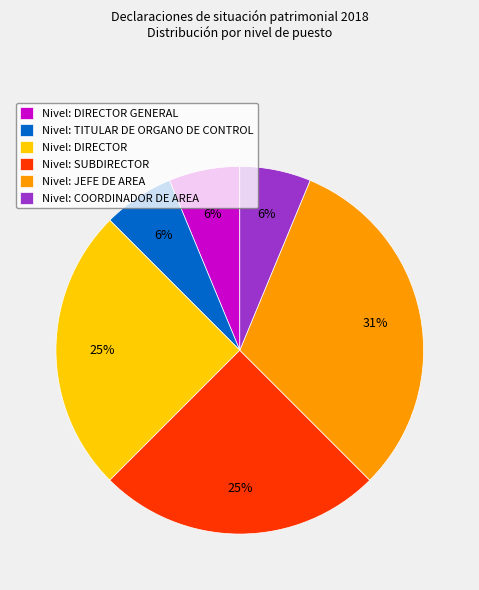

Is there a majority slice in this chart?

No